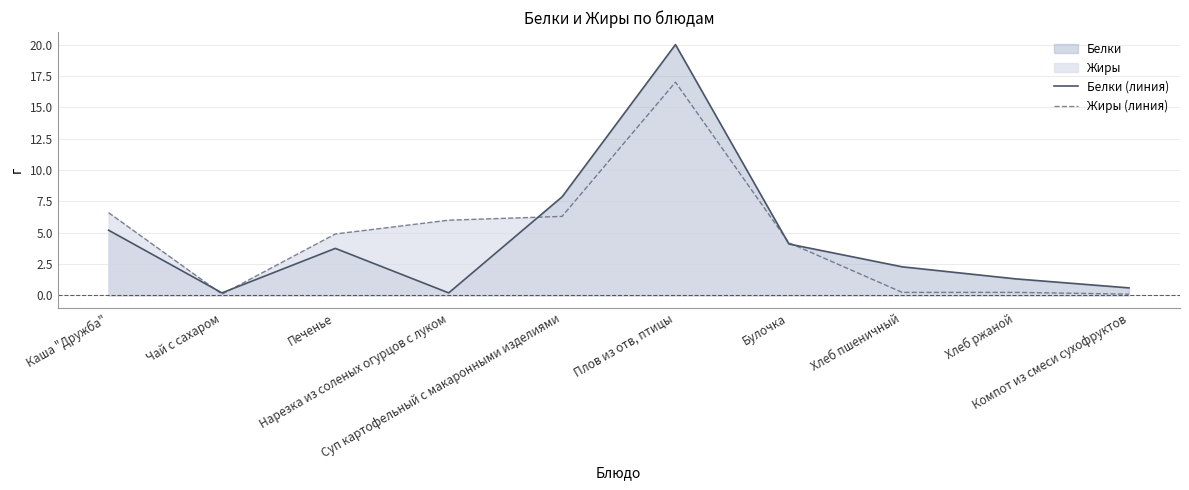

Is it true that Белки (линия) equals 3.1 at Хлеб пшеничный?

False